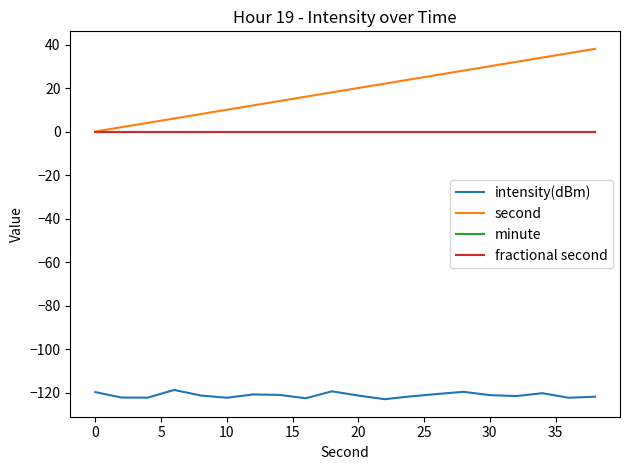

What is the maximum value shown in the chart?

38.0